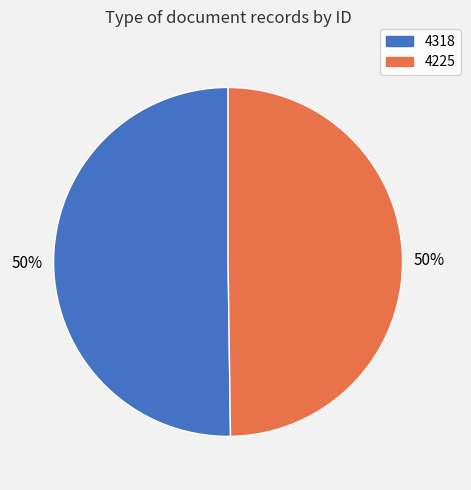

To the nearest percent, what is the combined percentage of 4225 and 4318?

100%